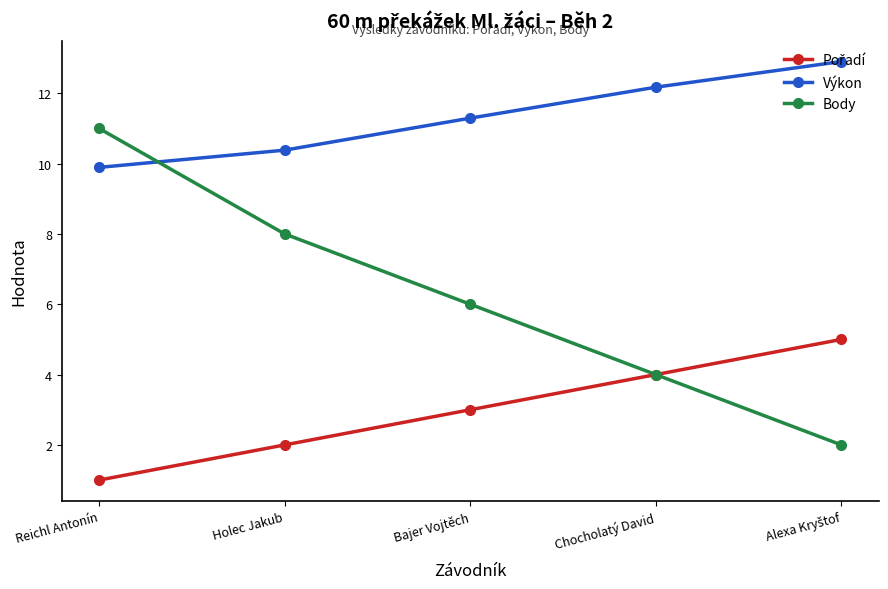

What is the spread (max minus min) of values at Holec Jakub?

8.4